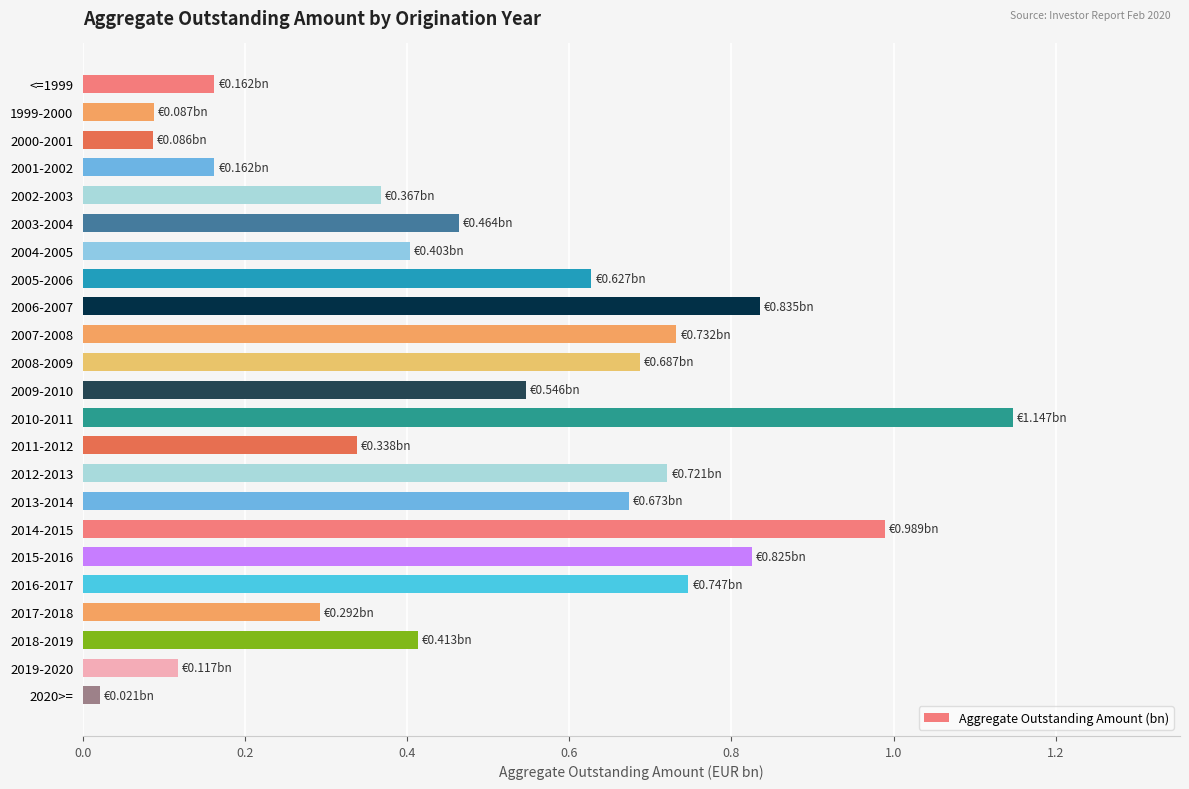

What is the sum of the values at 2018-2019 and 2014-2015?

1.4